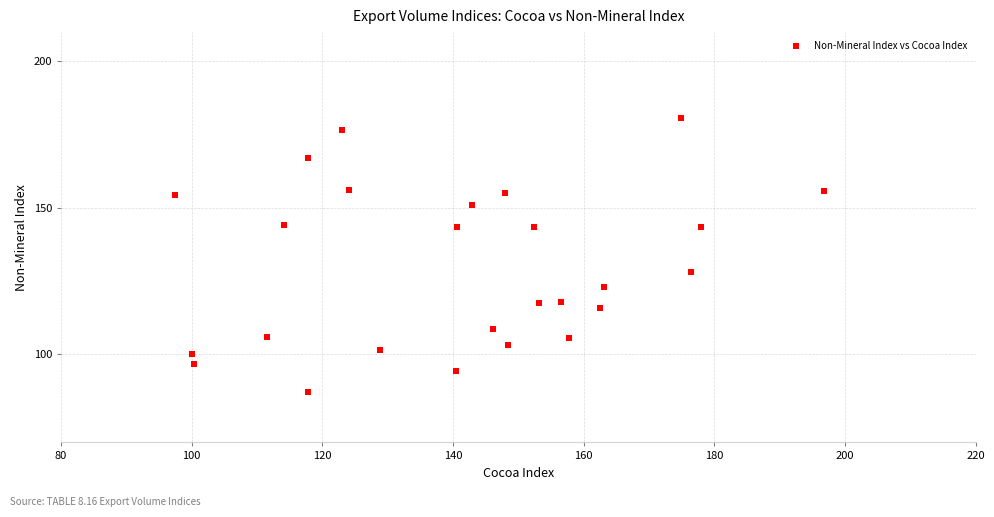

What Y value in the scatter plot is closest to 133?

128.1